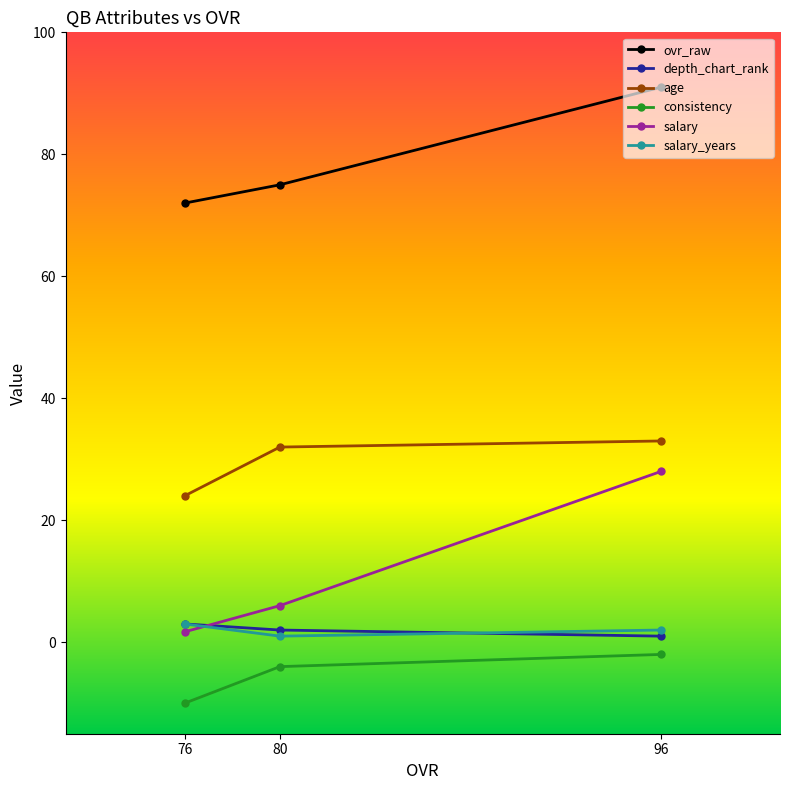

At 76, list the series in order from largest to smallest.

ovr_raw, age, depth_chart_rank, salary_years, salary, consistency